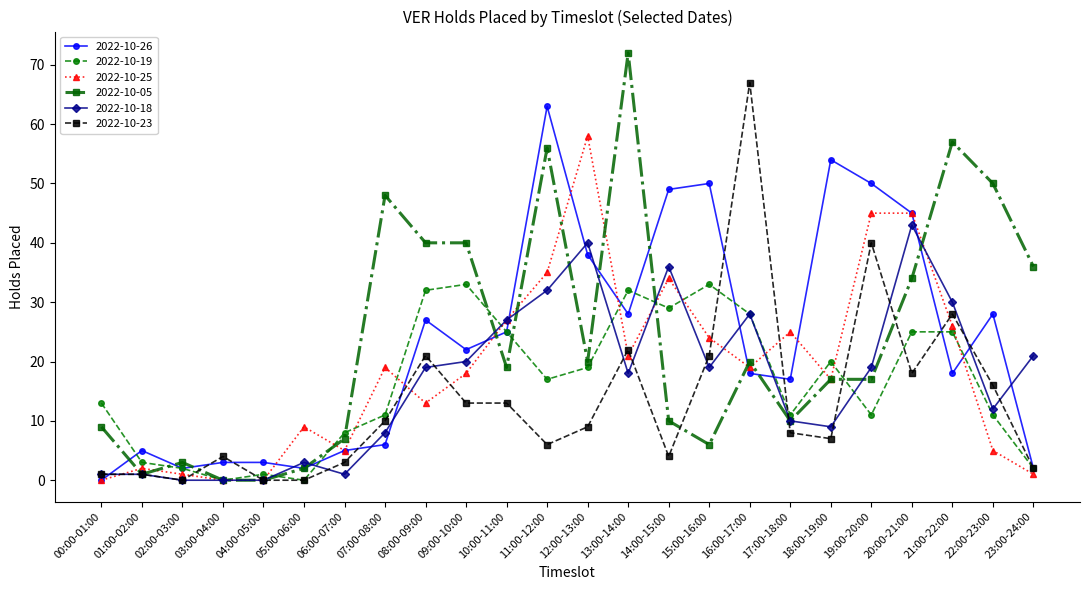

What are all the series names shown in the legend?

2022-10-26, 2022-10-19, 2022-10-25, 2022-10-05, 2022-10-18, 2022-10-23